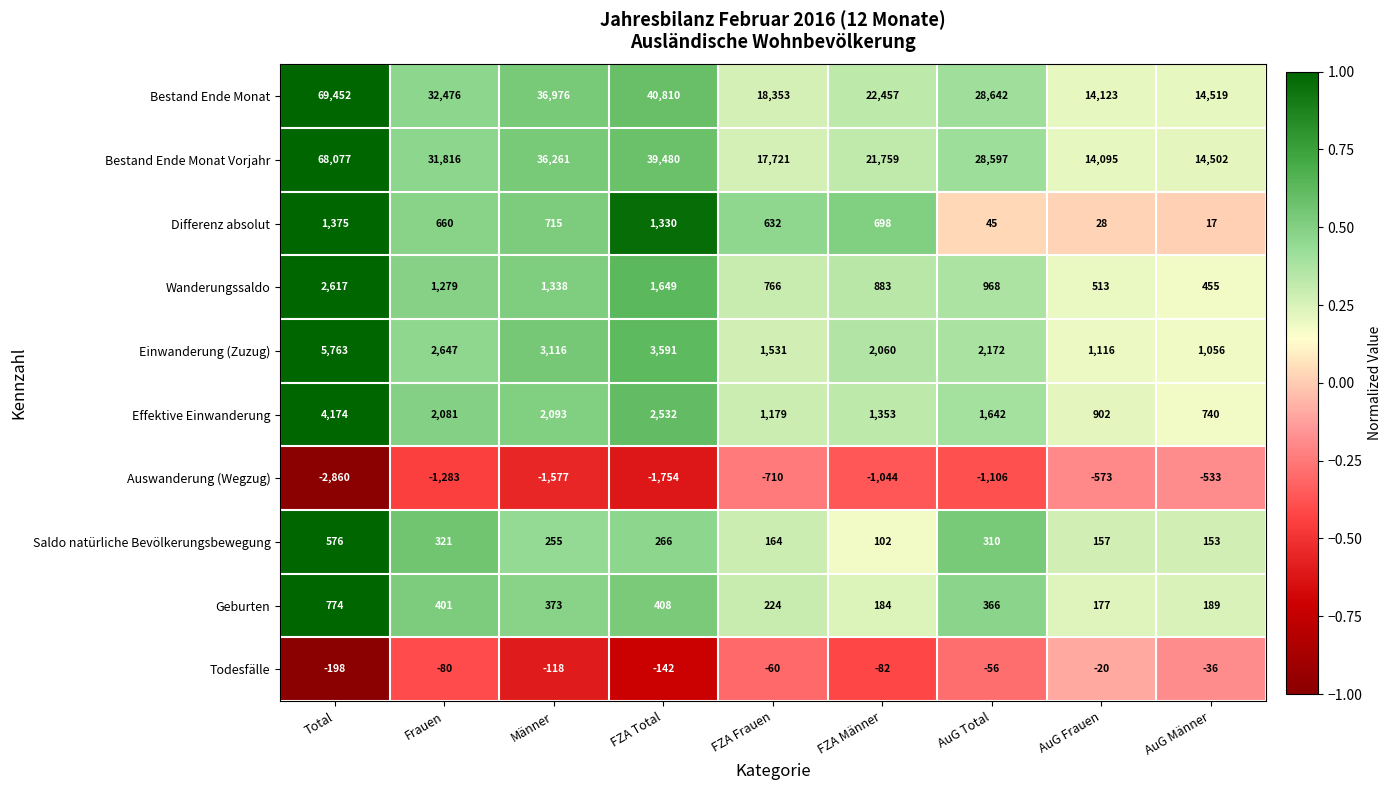

Which category has the lowest value across all series?

Total